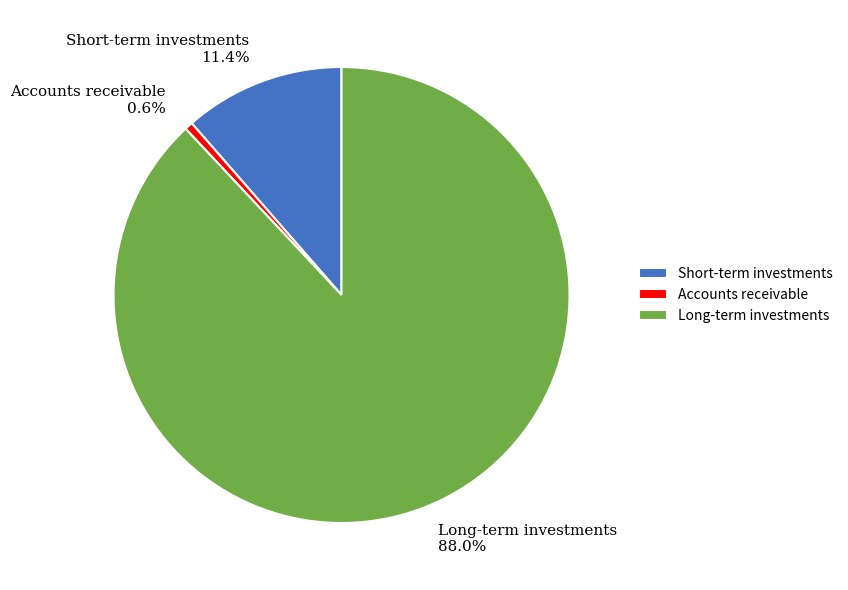

To the nearest percent, what portion does Accounts receivable represent?

1%